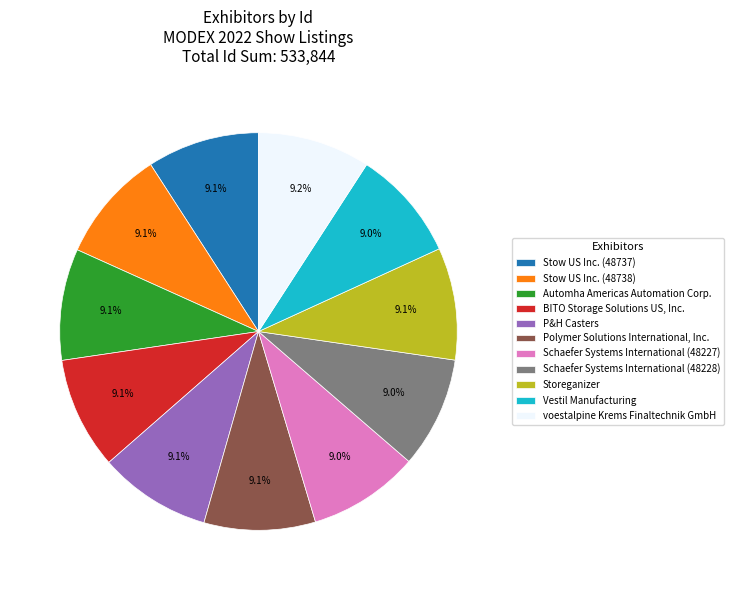

Is there any slice that represents more than half of the pie?

No